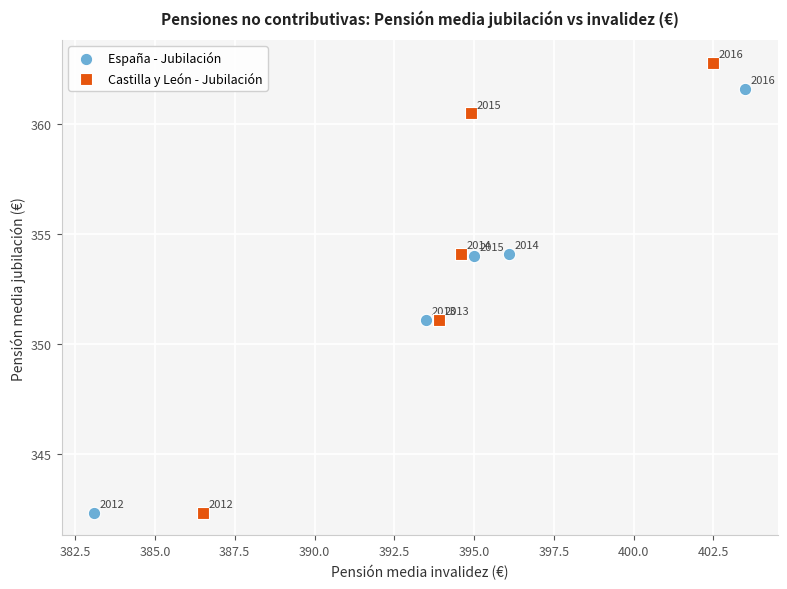

Which series contains the highest Y value?

Castilla y León - Jubilación